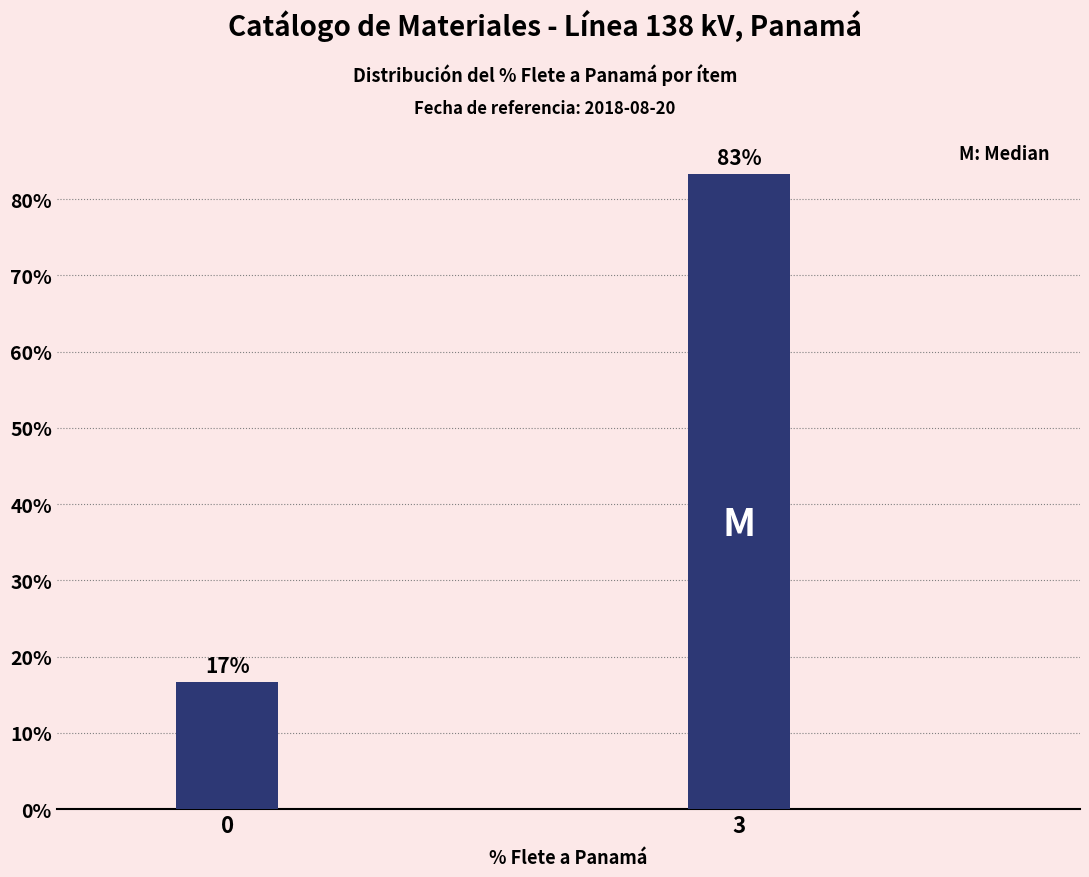

True or false: the data shows 19.1 at 3.

False